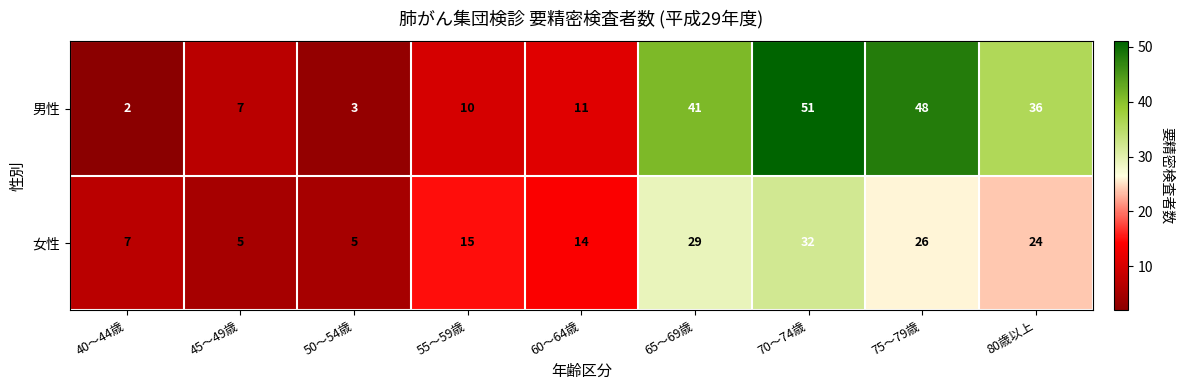

Reading left to right, transcribe all the data shown in this chart.

男性: 40～44歳=2	45～49歳=7	50～54歳=3	55～59歳=10	60～64歳=11	65～69歳=41	70～74歳=51	75～79歳=48	80歳以上=36
女性: 40～44歳=7	45～49歳=5	50～54歳=5	55～59歳=15	60～64歳=14	65～69歳=29	70～74歳=32	75～79歳=26	80歳以上=24